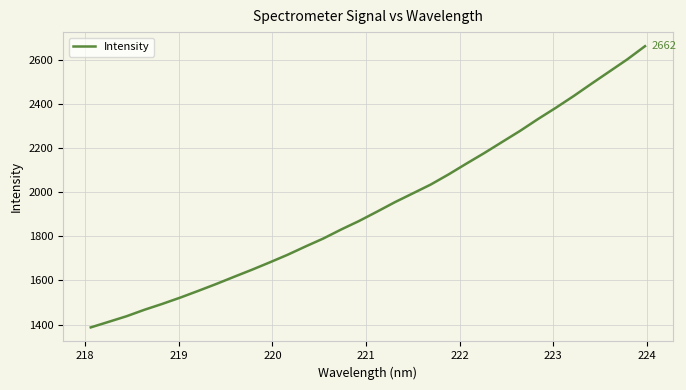

What is the difference between the maximum and minimum values?

1274.6